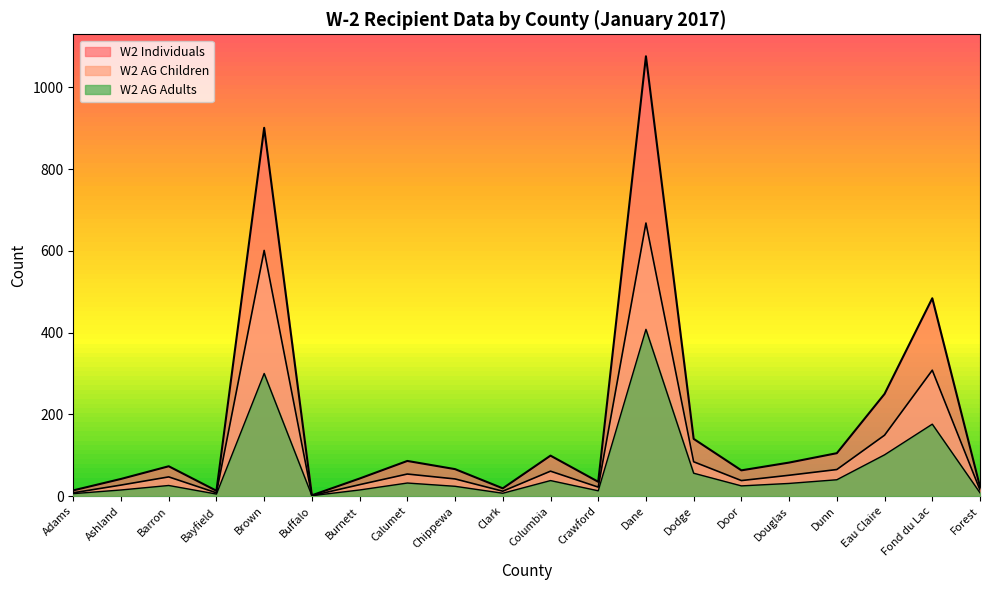

Reading left to right, list all the values displayed in this chart.

W2 Individuals: 14	42	73	13	901	2	43	86	66	19	99	35	1076	140	63	82	105	250	484	23
W2 AG Children: 8	27	47	8	601	1	28	54	42	12	61	22	668	84	38	51	65	149	308	15
W2 AG Adults: 6	15	26	5	300	1	15	32	24	7	38	13	408	56	25	31	40	101	176	8